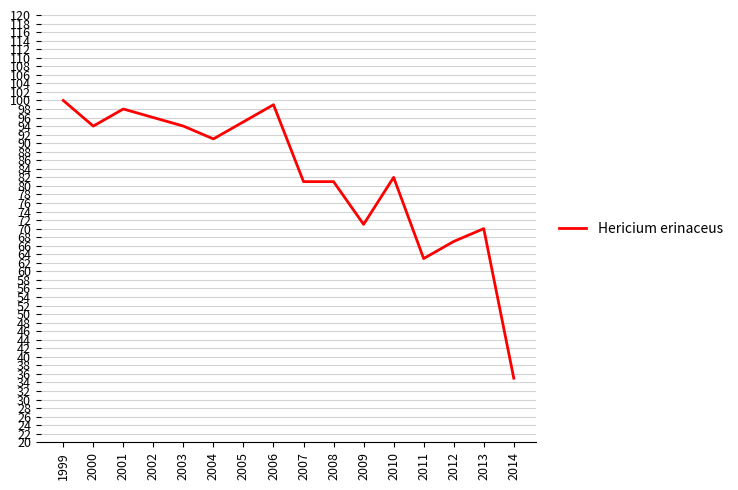

Read the value at 2012, to the nearest 10.

70